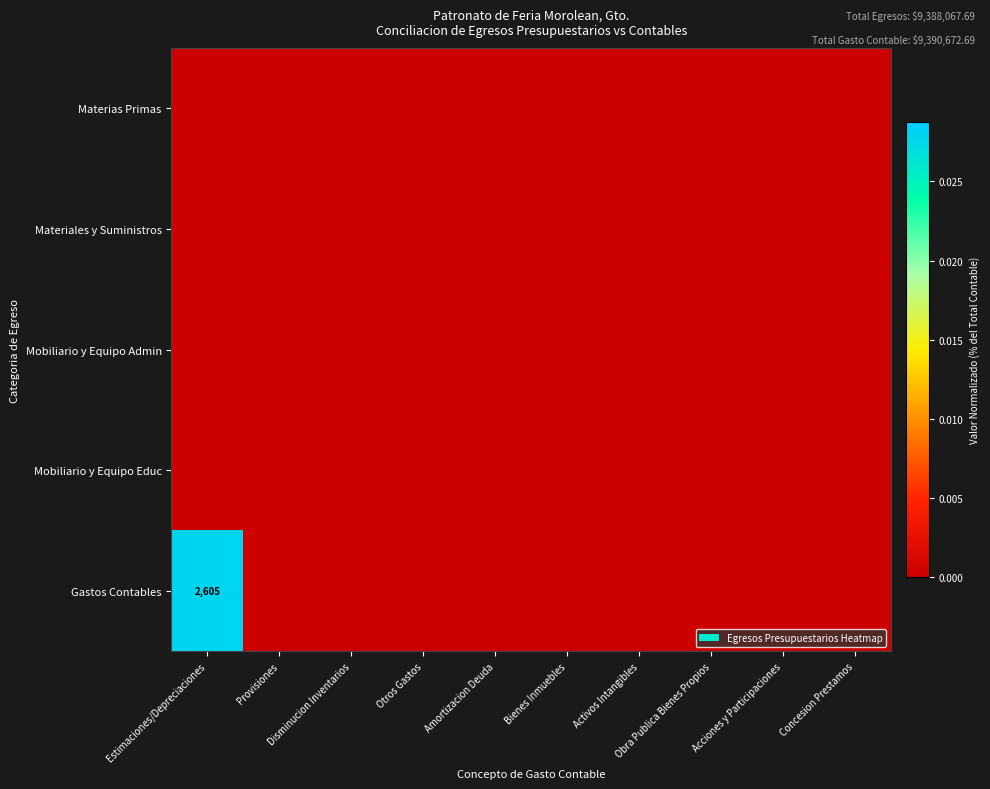

Which series has the largest total across all categories?

Gastos Contables